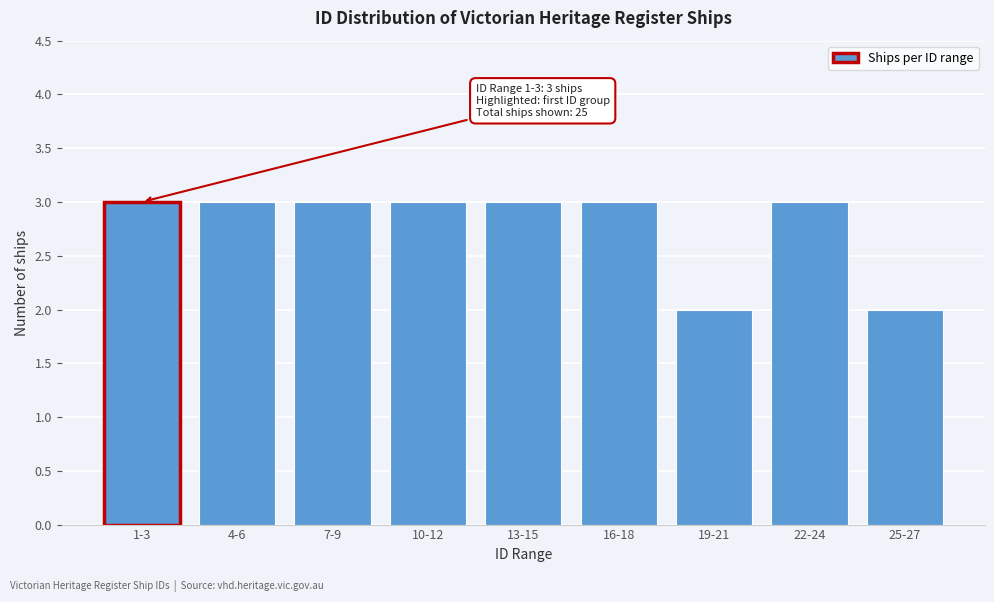

Reading left to right, transcribe all the data shown in this chart.

3	3	3	3	3	3	2	3	2